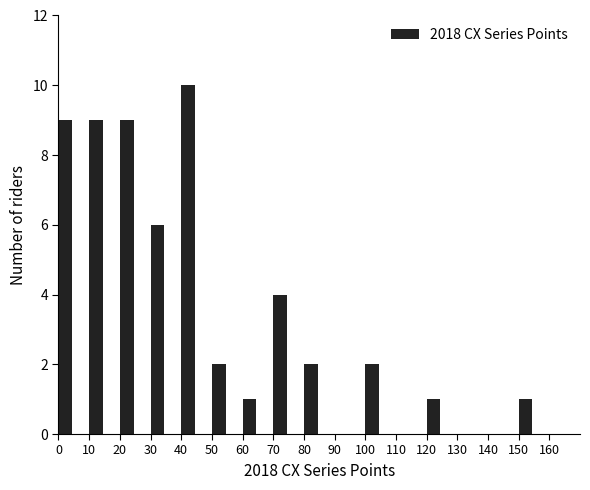

What is the height of the bar covering 30 to 40 on the x-axis? The values are not printed on the chart, so give them approximately, as read against the axis.

6